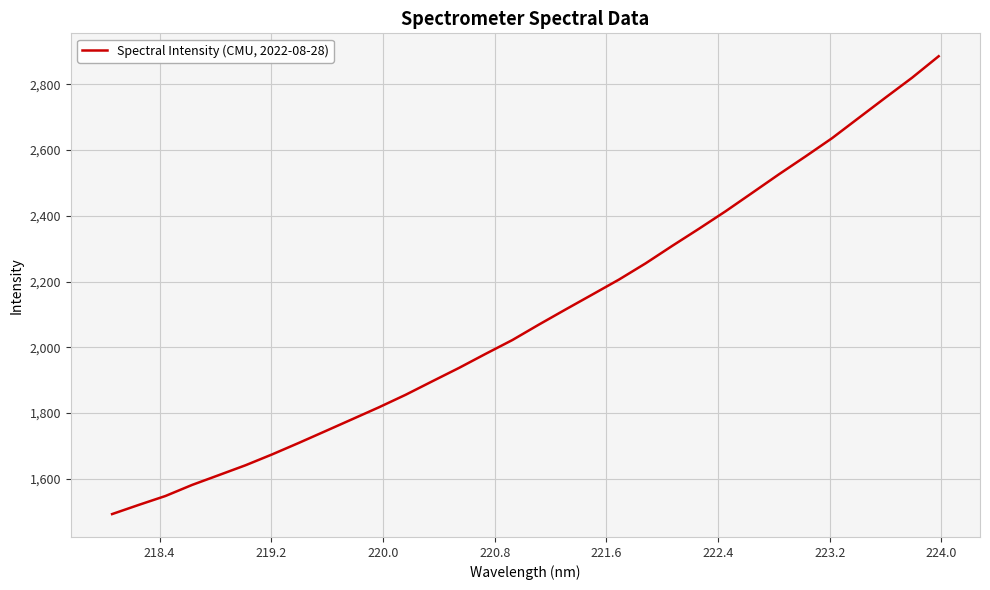

Count the number of values greater than 2069.

16